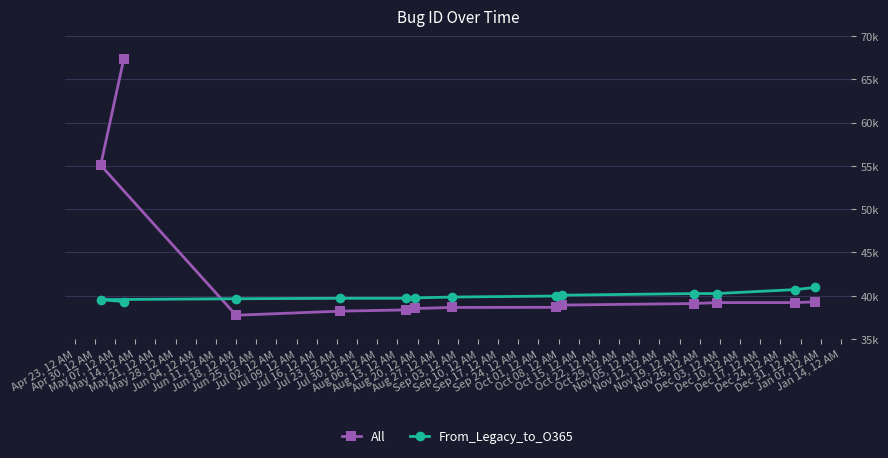

What is the difference between the From_Legacy_to_O365 values at May 28, 12 AM and May 14, 12 AM?

45